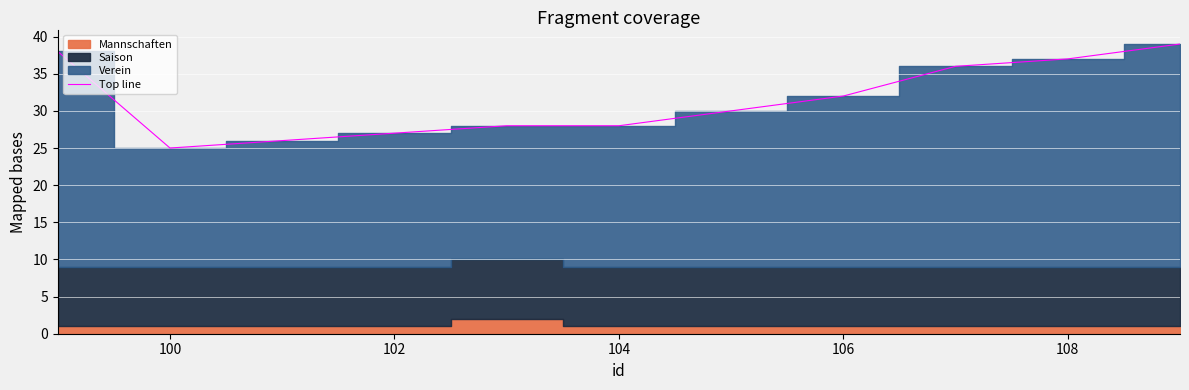

How many categories are shown in the chart?

11